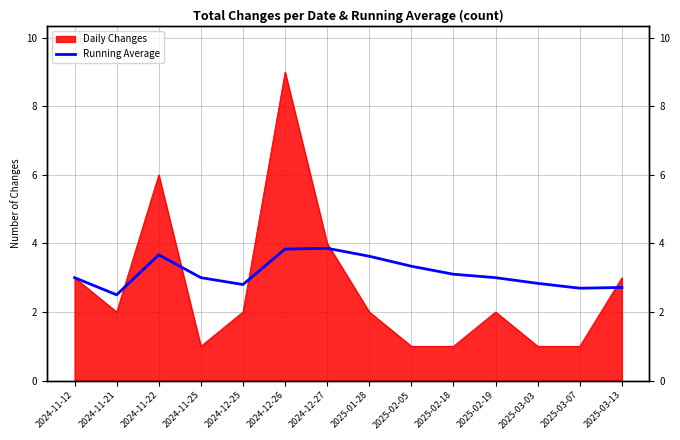

What is the value of the 1st point from the left?

3.0